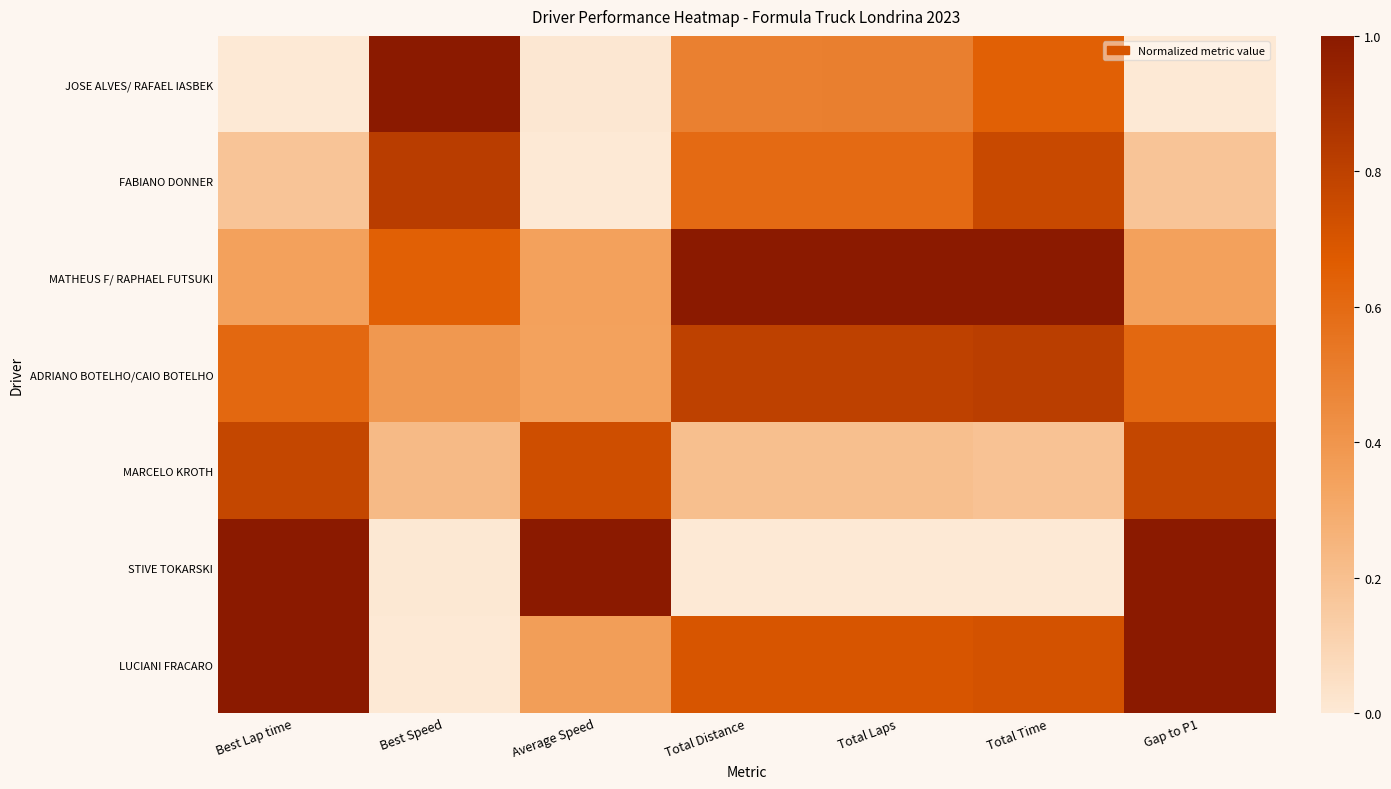

Between Best Speed and Total Laps, which series saw the biggest shift?

LUCIANI FRACARO